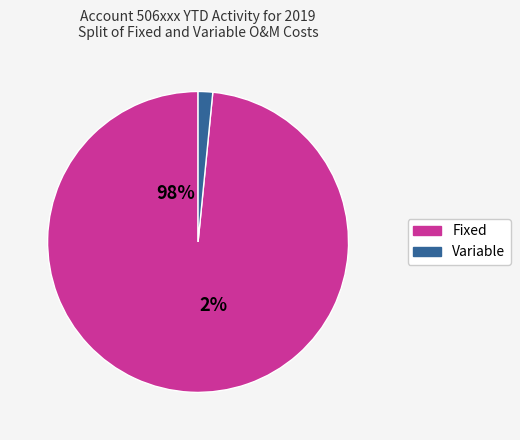

True or false: CP00-506002-1836 accounts for 13% of the total.

False